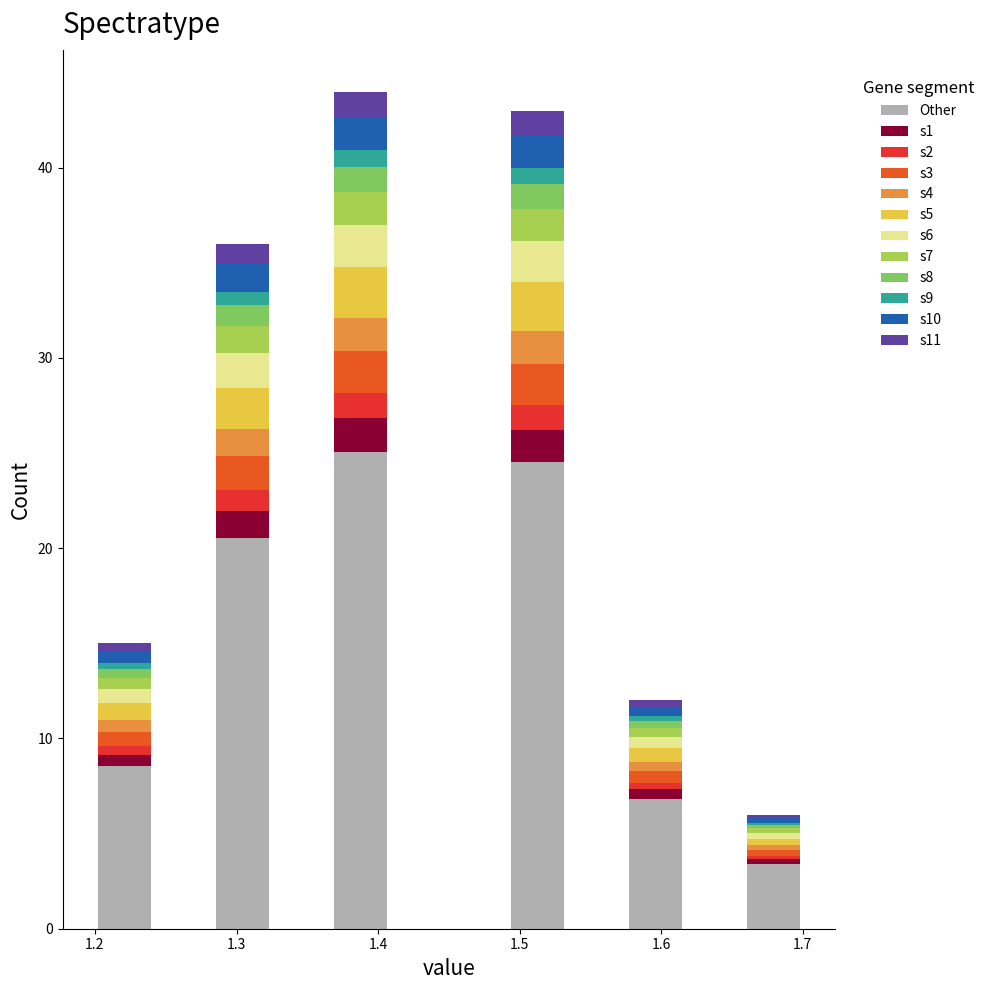

What is the total height of the stacked bar covering 1.66 to 1.70 on the x-axis? Neither the bar edges nor the heights are printed on the chart, so give them approximately, as read against the axes.

6